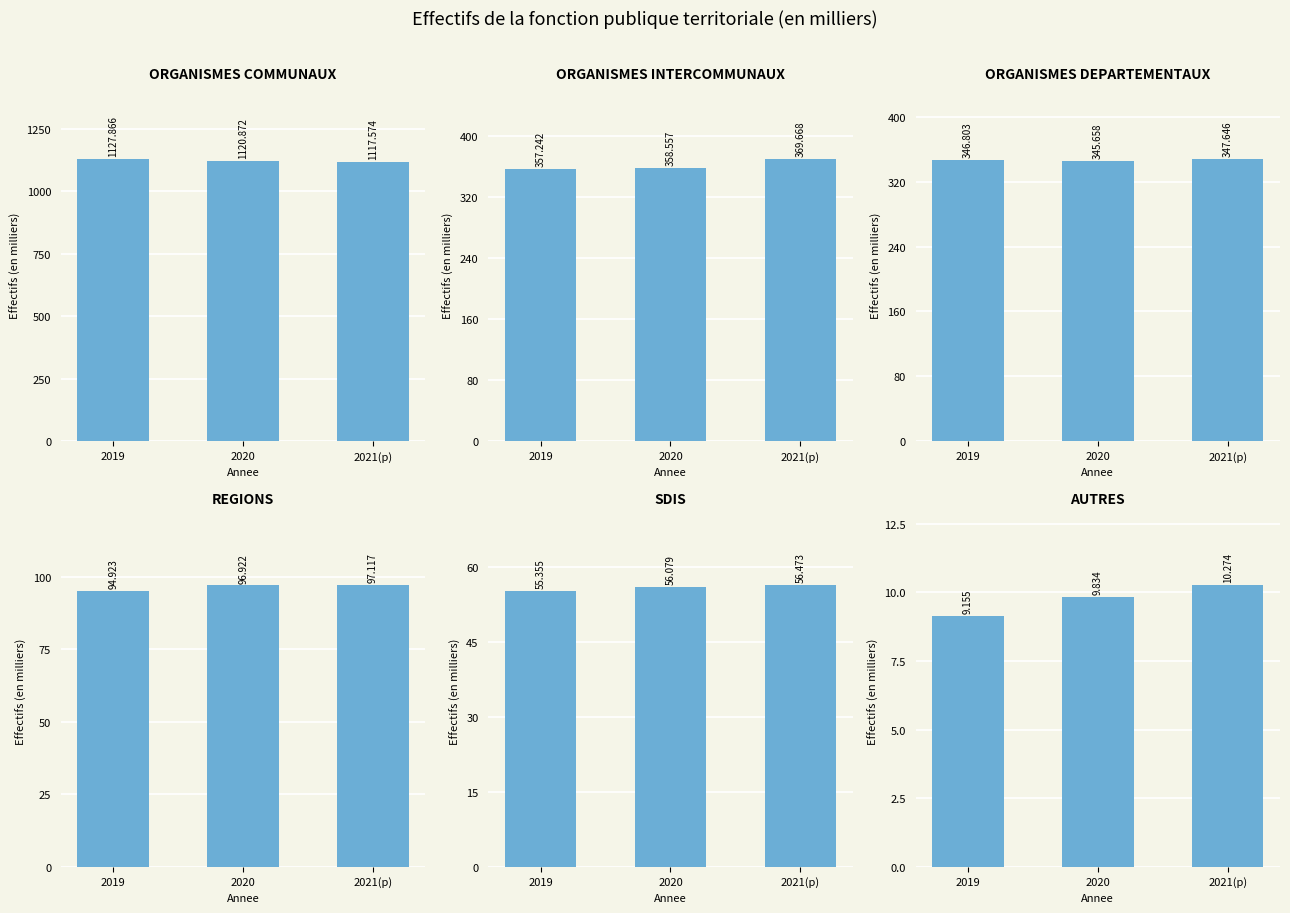

Is it true that Regions equals 150.9 at 2021(p)?

False